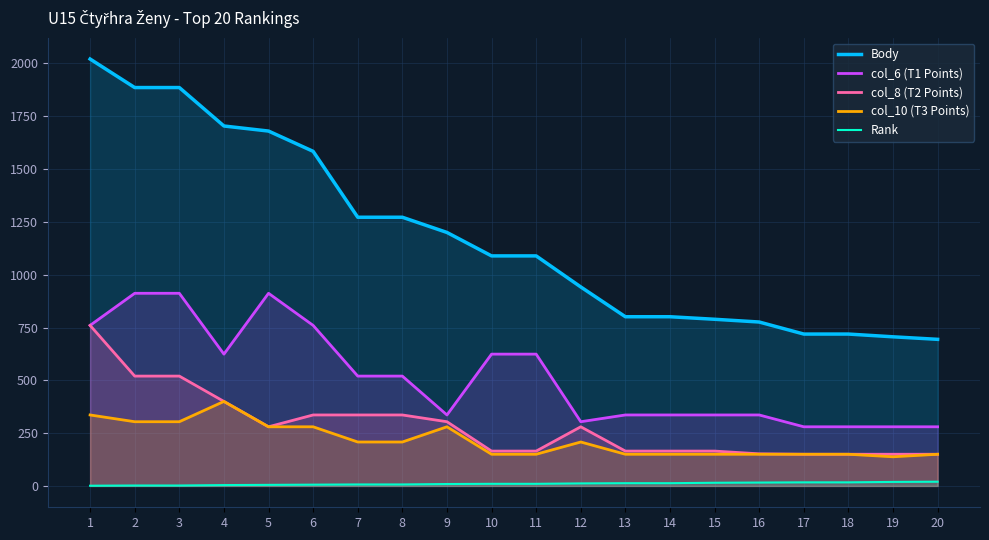

Which series has the largest range (max minus min)?

Body